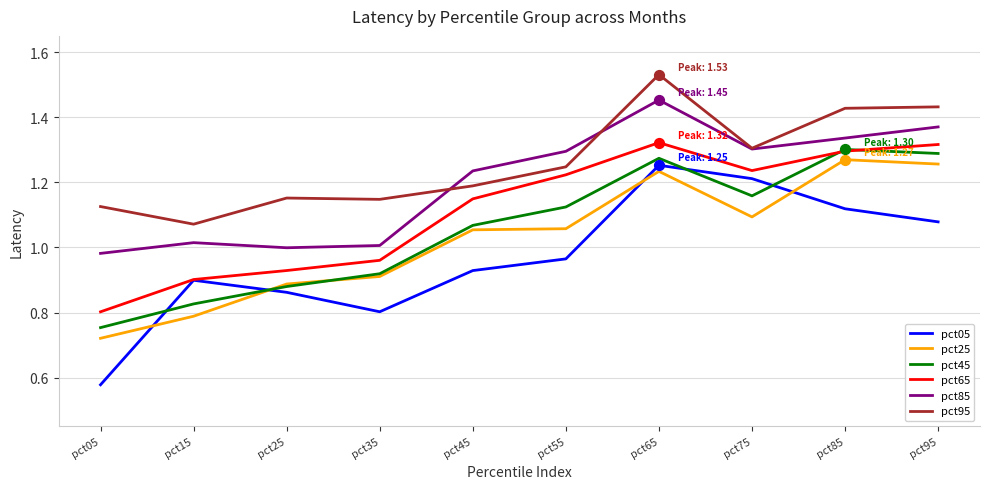

Is the value of pct85 at pct85 greater than the value of pct65 at pct95?

Yes